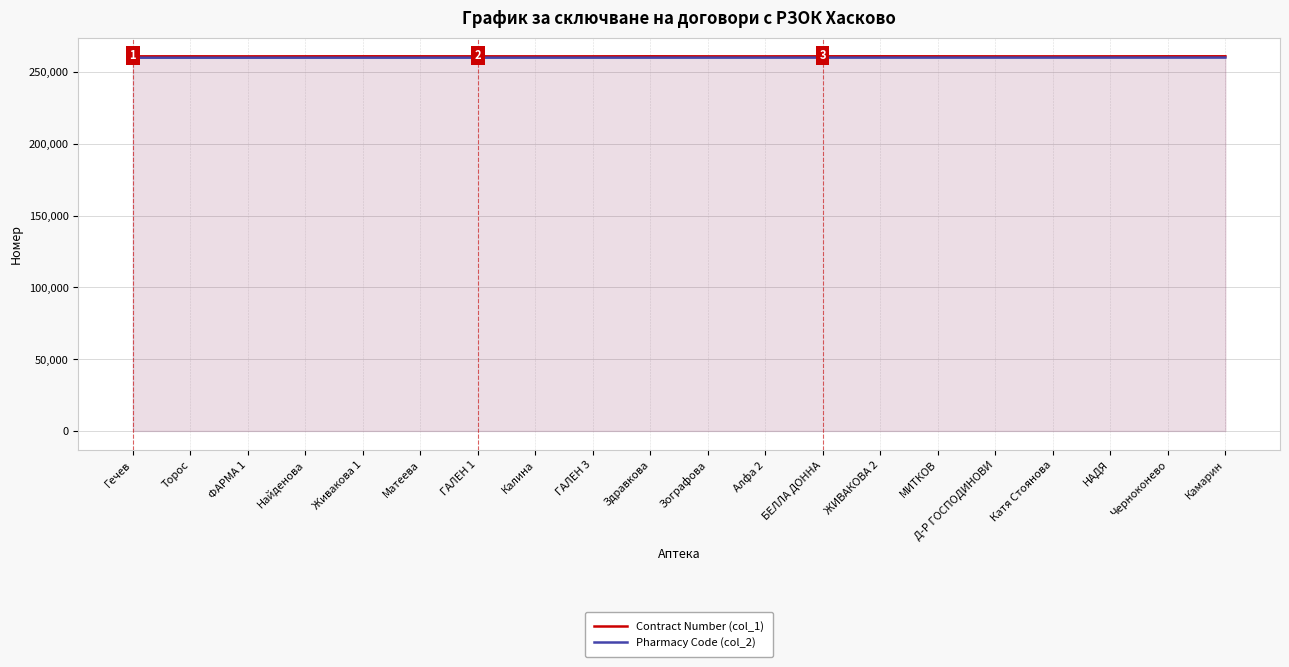

What is the difference between the second highest and minimum values in the Pharmacy Code (col_2) series?

88